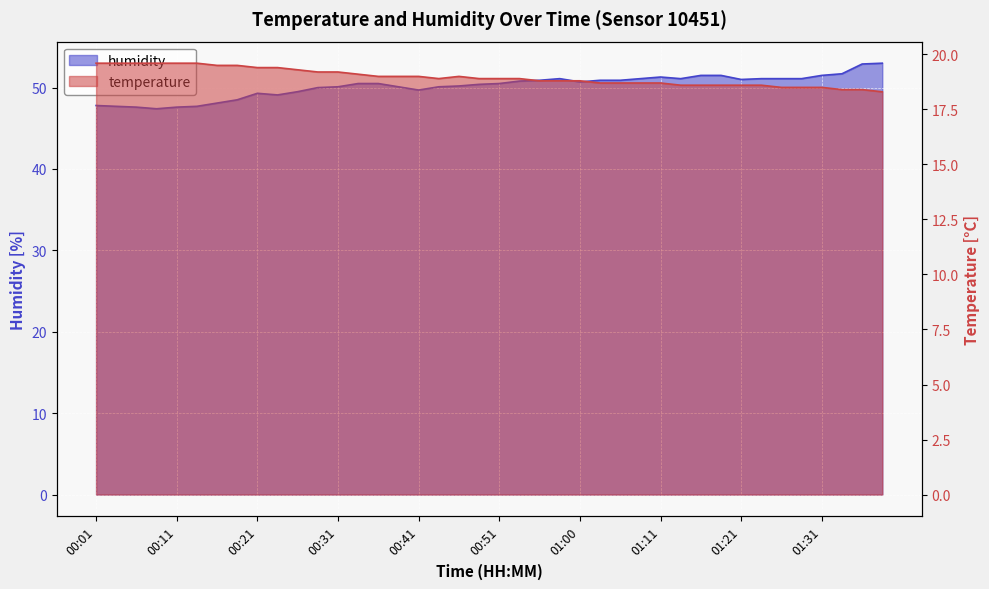

At how many categories does at least one series exceed 33?

40